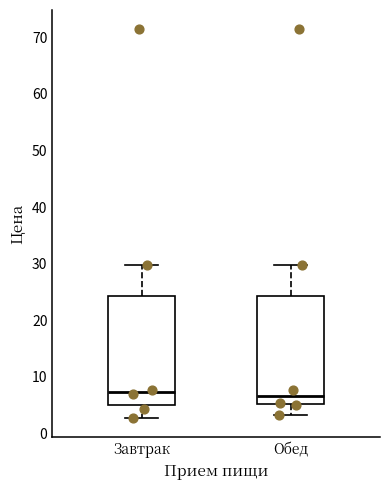

Reading left to right, read every box against the y-axis: the position of its median line, the range the box covers, and the ends of its whiskers. The values are not printed on the chart, so give them approximately, as read against the axis.

Завтрак: median 7, box 5 to 24, whiskers 3 to 30
Обед: median 7, box 5 to 24, whiskers 3 to 30